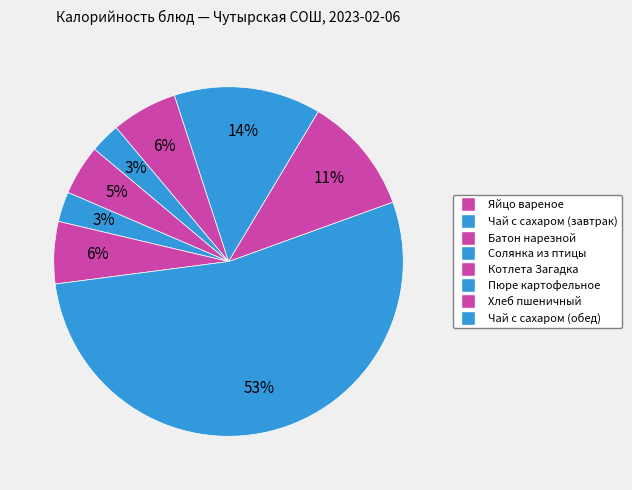

Count the number of slices in the pie.

8